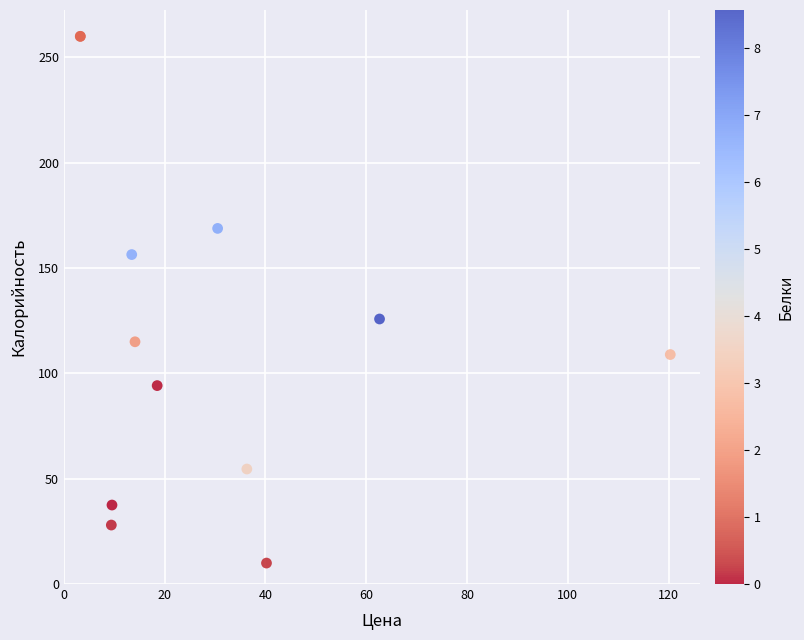

What Y value in the scatter plot is closest to 134?

125.8